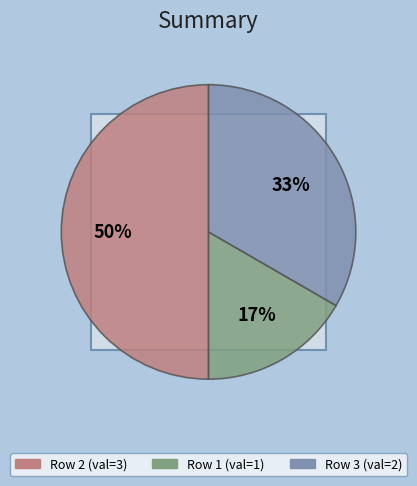

What percentage is NOT represented by 1?

83.3%